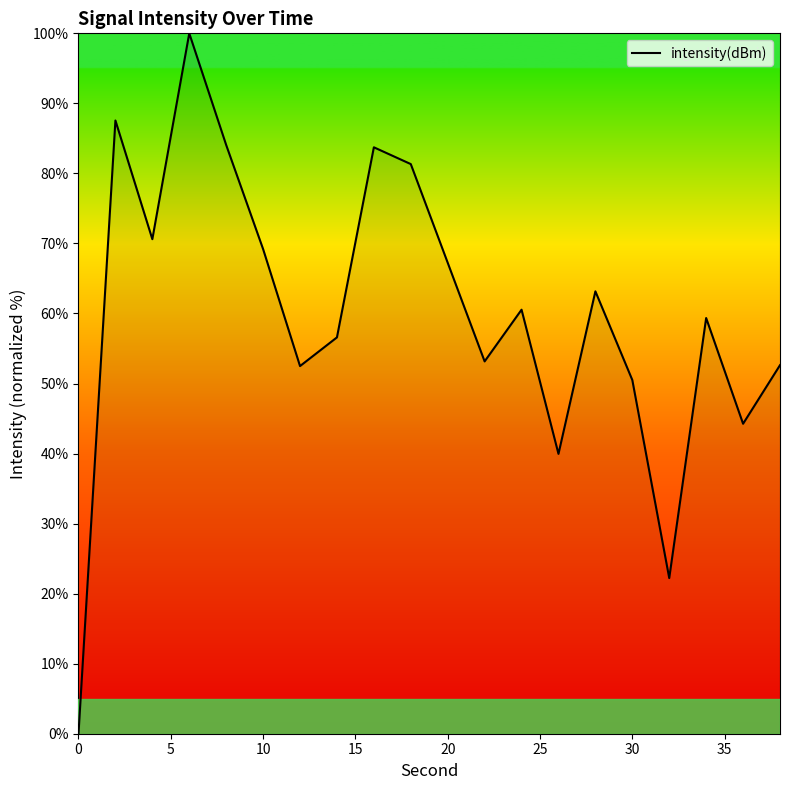

What is the difference between the maximum and minimum values?

100.0